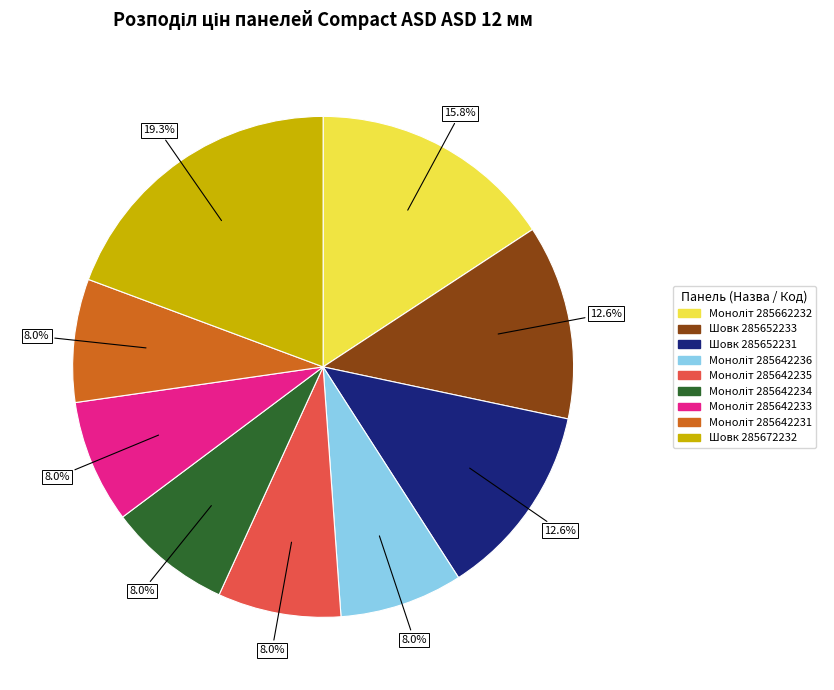

What is the largest slice in the pie chart?

Шовк 285672232